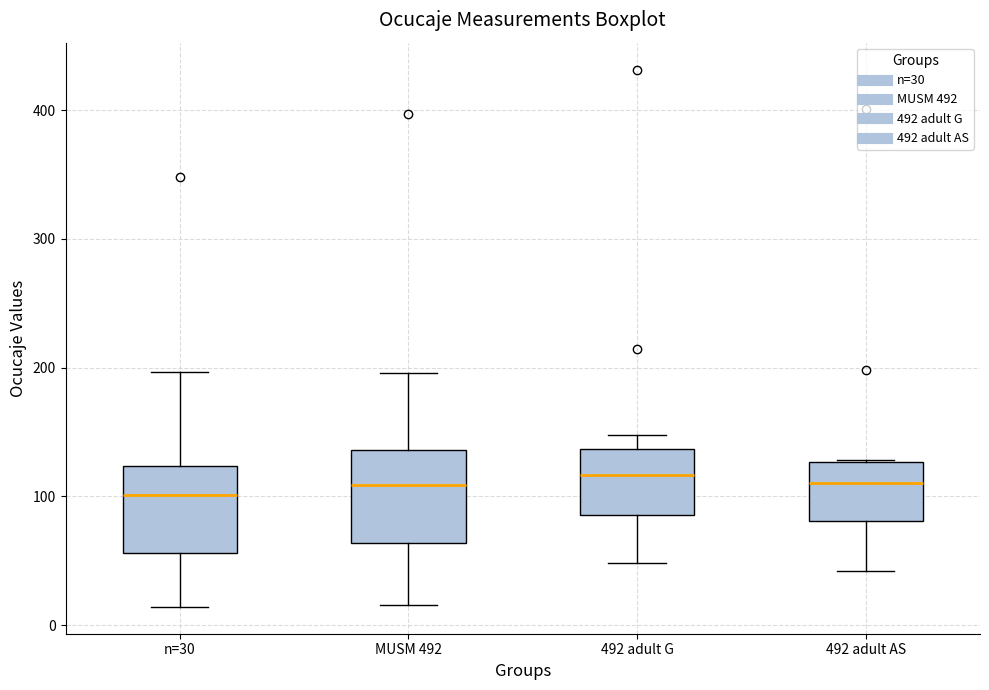

Reading left to right, read every box against the y-axis: the position of its median line, the range the box covers, and the ends of its whiskers. The values are not printed on the chart, so give them approximately, as read against the axis.

n=30: median 100, box 60 to 120, whiskers 10 to 200
MUSM 492: median 110, box 60 to 140, whiskers 20 to 200
492 adult G: median 120, box 90 to 140, whiskers 50 to 150
492 adult AS: median 110, box 80 to 130, whiskers 40 to 130